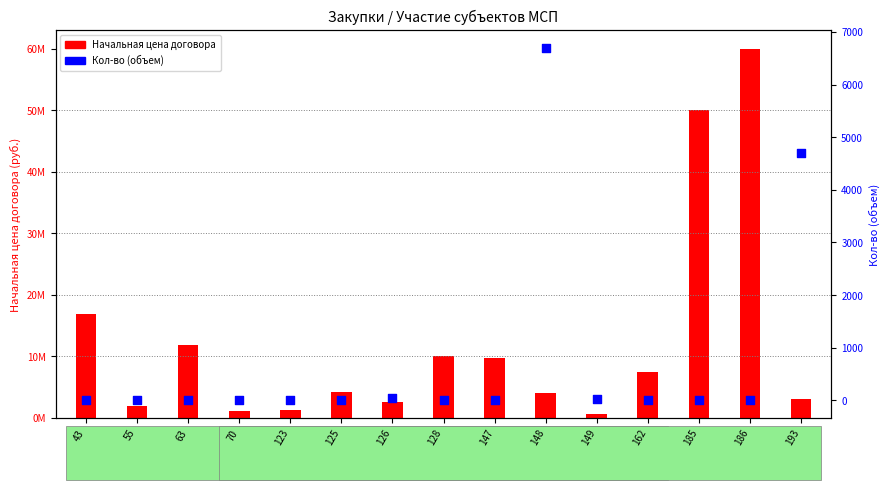

Which series has the widest spread of Y values?

Начальная цена договора